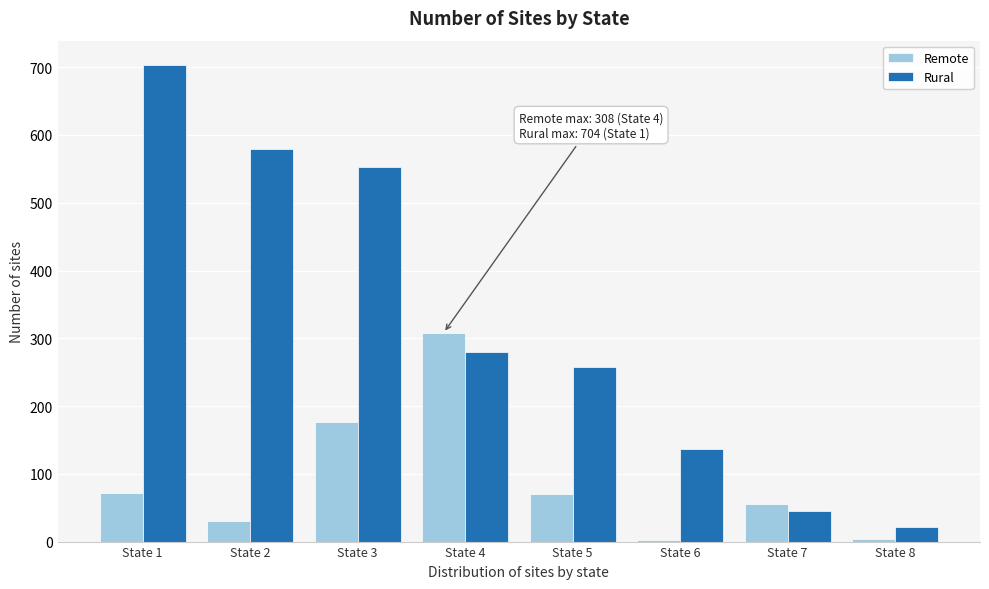

At which category is the sum across all series the highest?

State 1